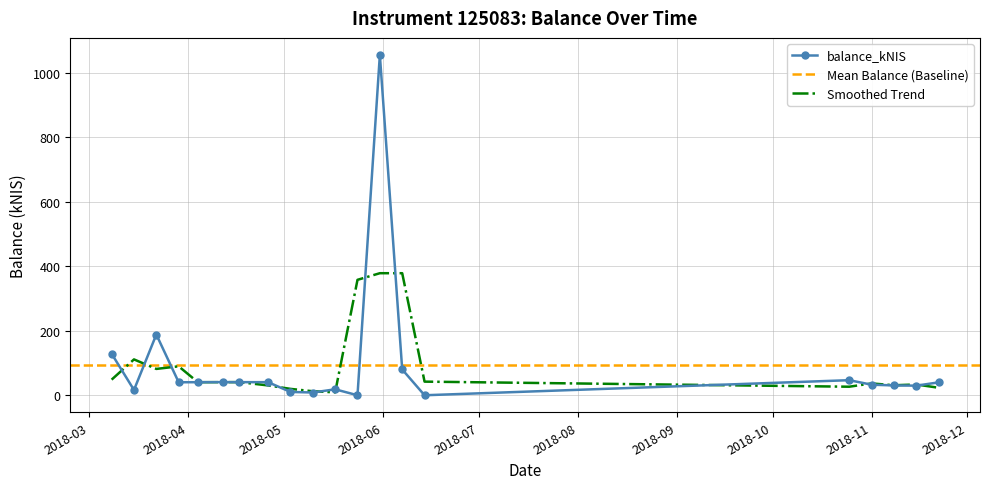

What is the ratio of the value at 2018-06-07 to the value at 2018-03-22?

0.4